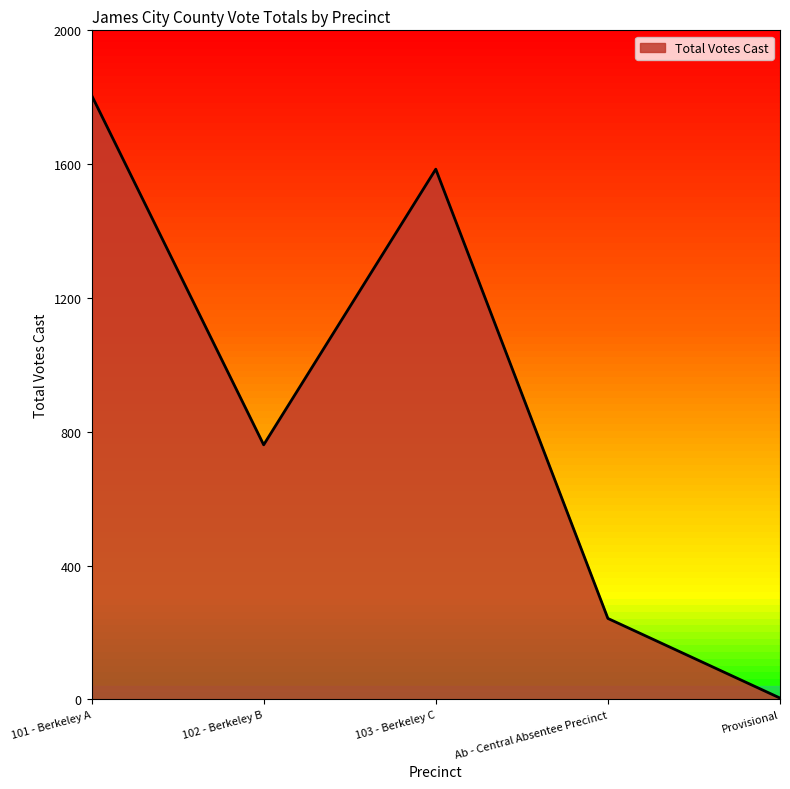

What value does the data have at 102 - Berkeley B?

761